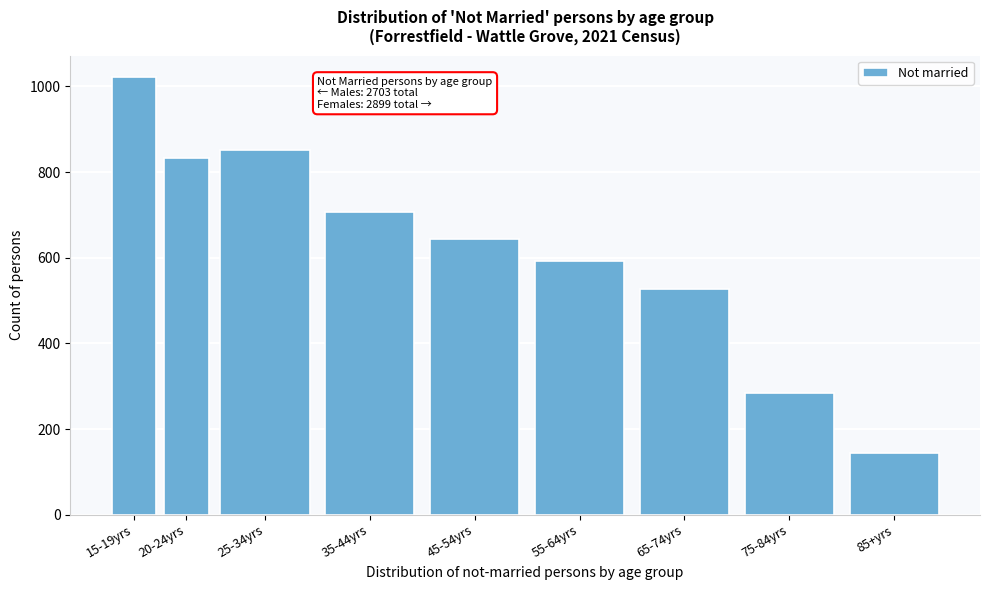

Reading left to right, transcribe all the data shown in this chart.

15-19yrs=1021	20-24yrs=834	25-34yrs=851	35-44yrs=707	45-54yrs=644	55-64yrs=592	65-74yrs=526	75-84yrs=283	85+yrs=144